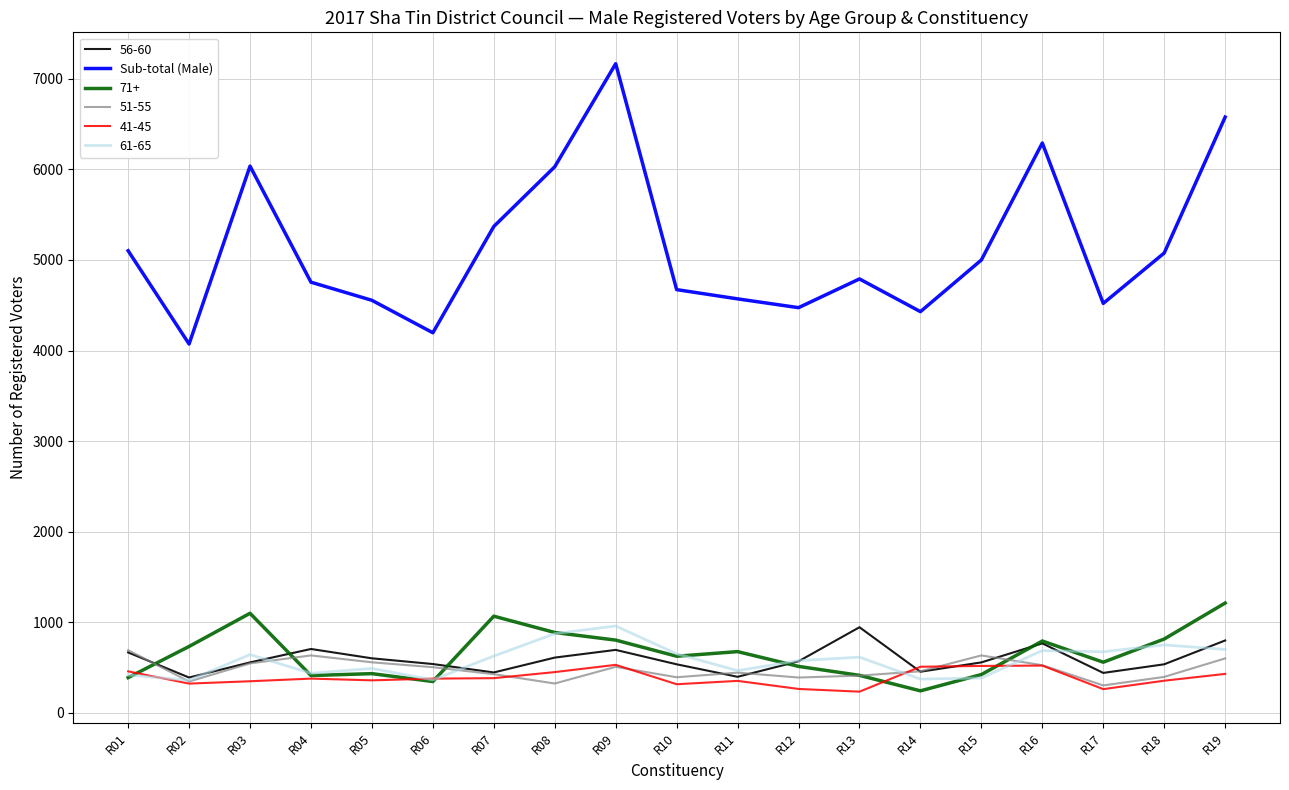

True or false: Sub-total (Male) and 51-55 intersect in this chart.

False